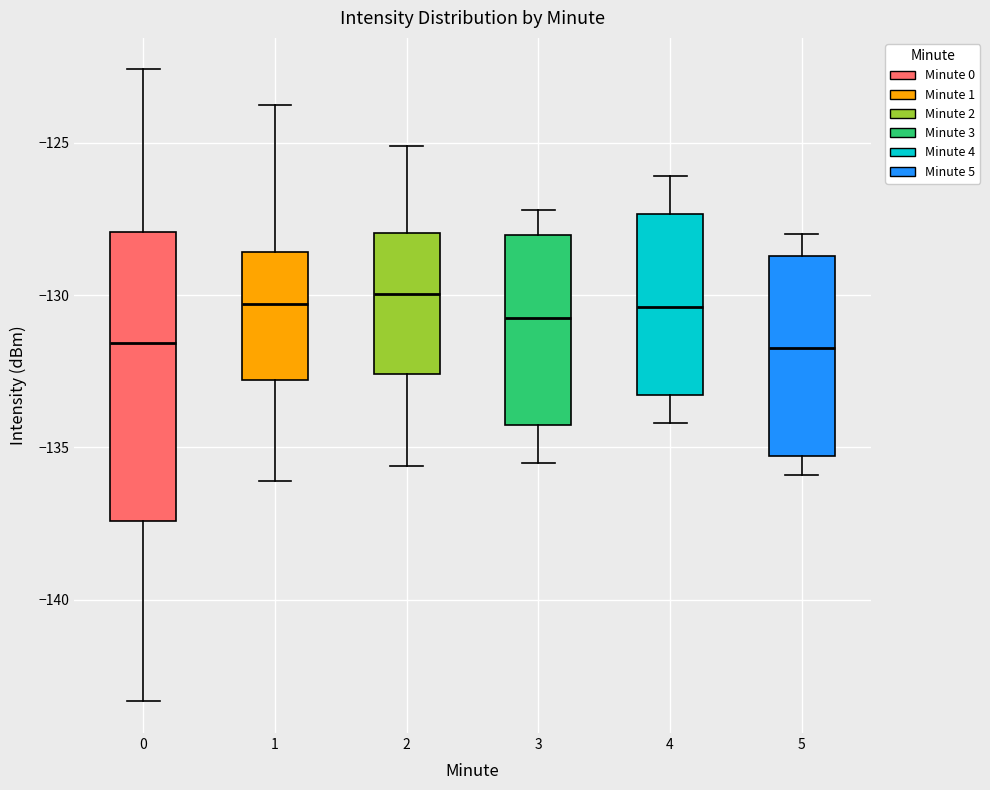

Reading left to right, read every box against the y-axis: the position of its median line, the range the box covers, and the ends of its whiskers. The values are not printed on the chart, so give them approximately, as read against the axis.

0: median -131.5, box -137.5 to -128.0, whiskers -143.5 to -122.5
1: median -130.5, box -133.0 to -128.5, whiskers -136.0 to -124.0
2: median -130.0, box -132.5 to -128.0, whiskers -135.5 to -125.0
3: median -130.5, box -134.0 to -128.0, whiskers -135.5 to -127.0
4: median -130.5, box -133.5 to -127.5, whiskers -134.0 to -126.0
5: median -131.5, box -135.5 to -128.5, whiskers -136.0 to -128.0